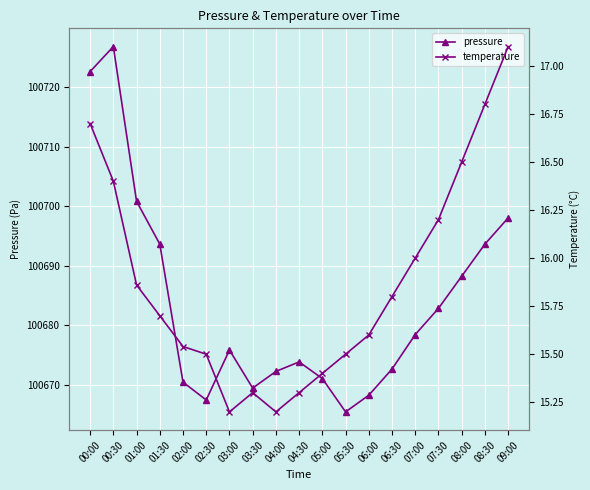

Rank the series at 07:00 from lowest to highest value.

temperature, pressure